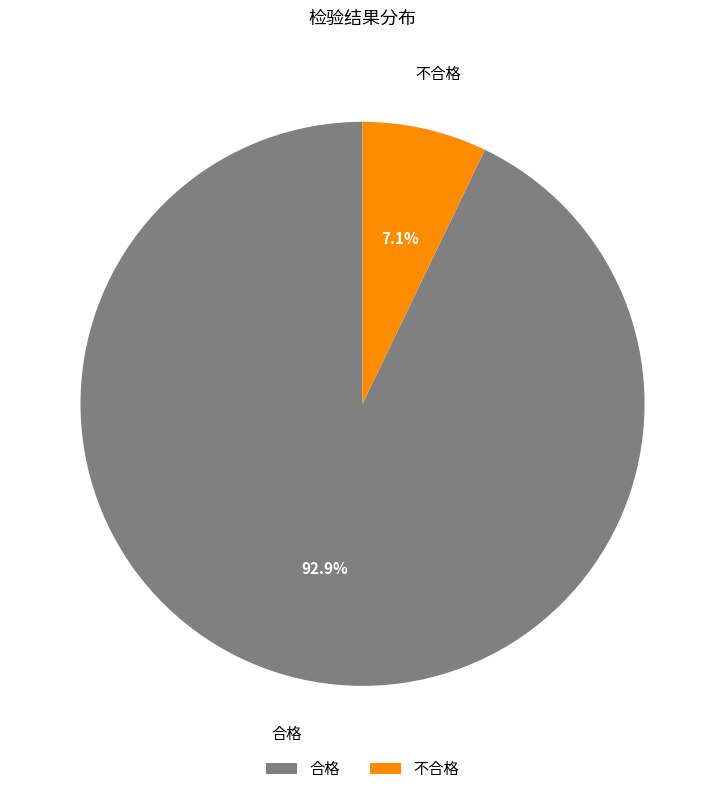

How many slices are in this pie chart?

2